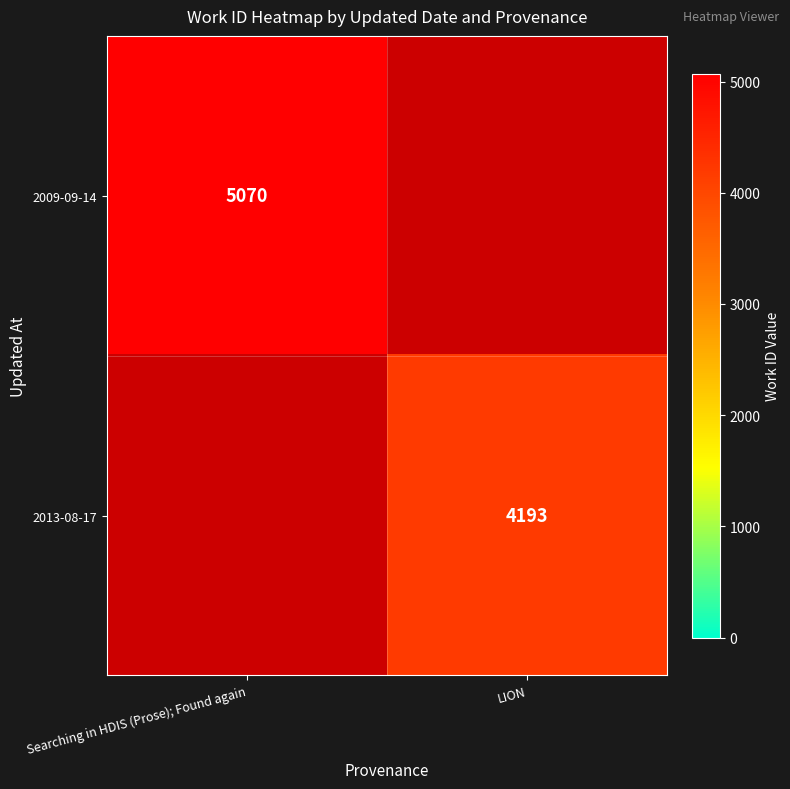

The value of 2013-08-17 at LION is 2053. True or false?

False